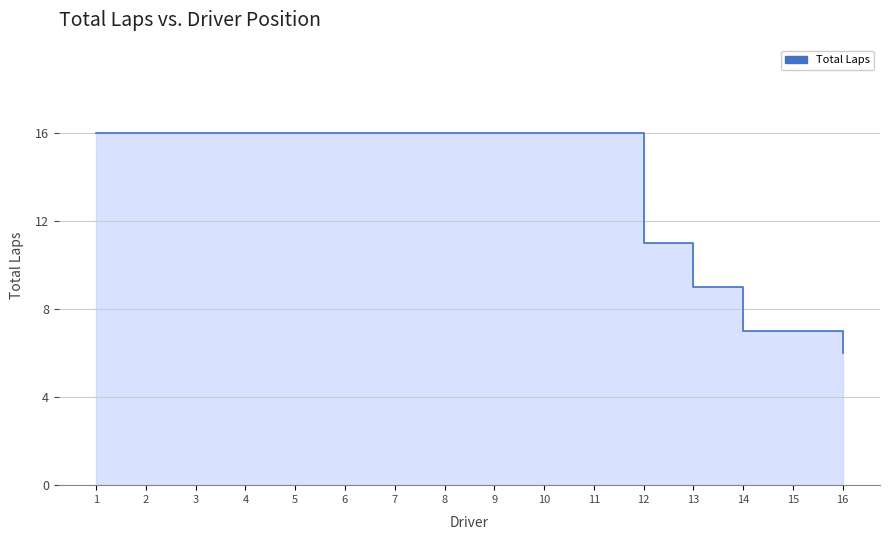

List the labels in order of value, smallest first.

16, 14, 15, 13, 12, 1, 2, 3, 4, 5, 6, 7, 8, 9, 10, 11